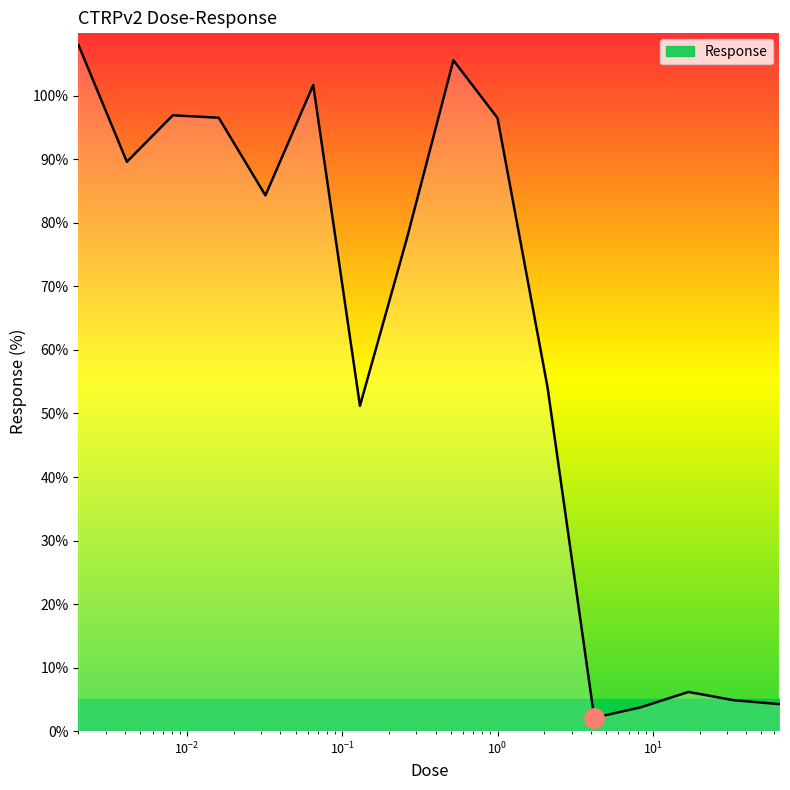

What is the minimum value shown in the chart?

2.1